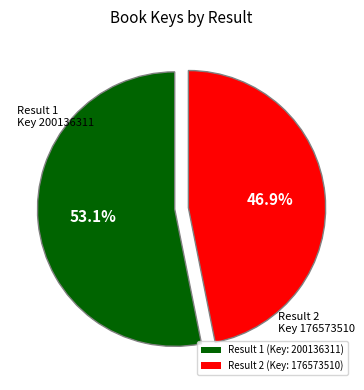

What percentage do Result 2 (Key: 176573510) and Result 1 (Key: 200136311) together represent?

100.0%